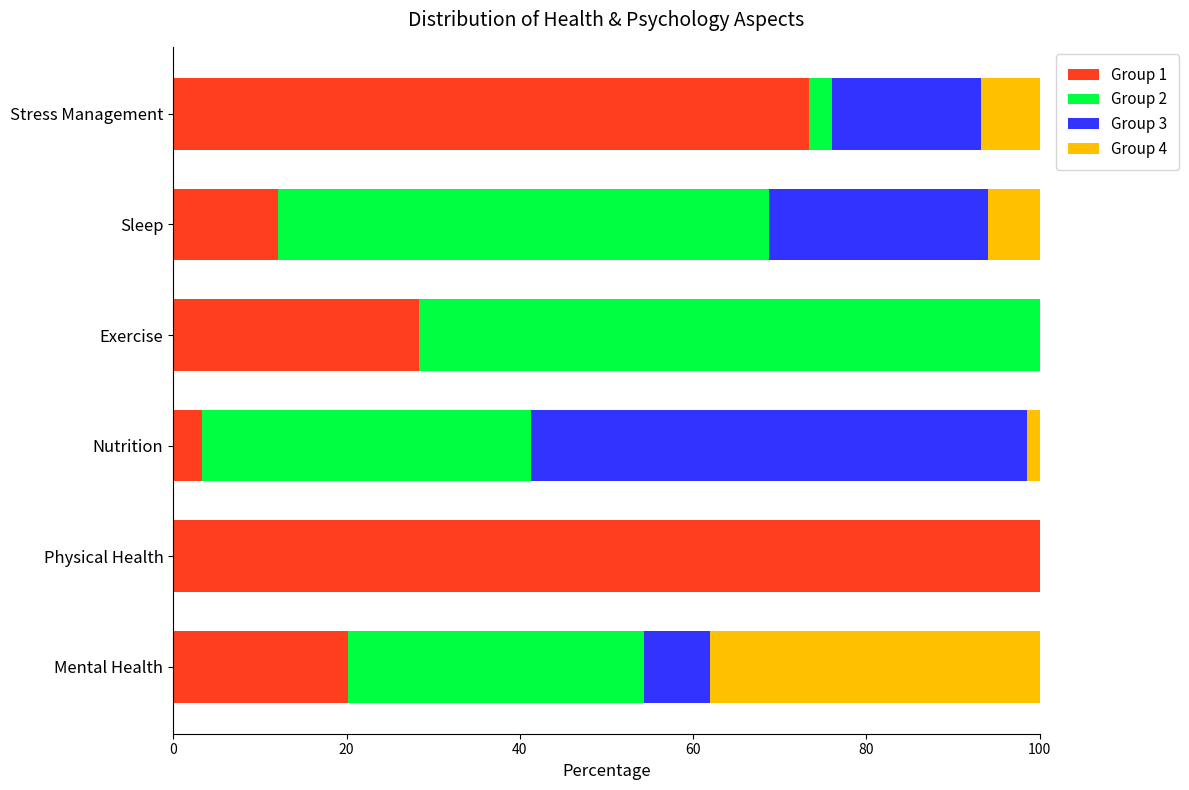

What is the difference between the highest and lowest values at Sleep?

50.7